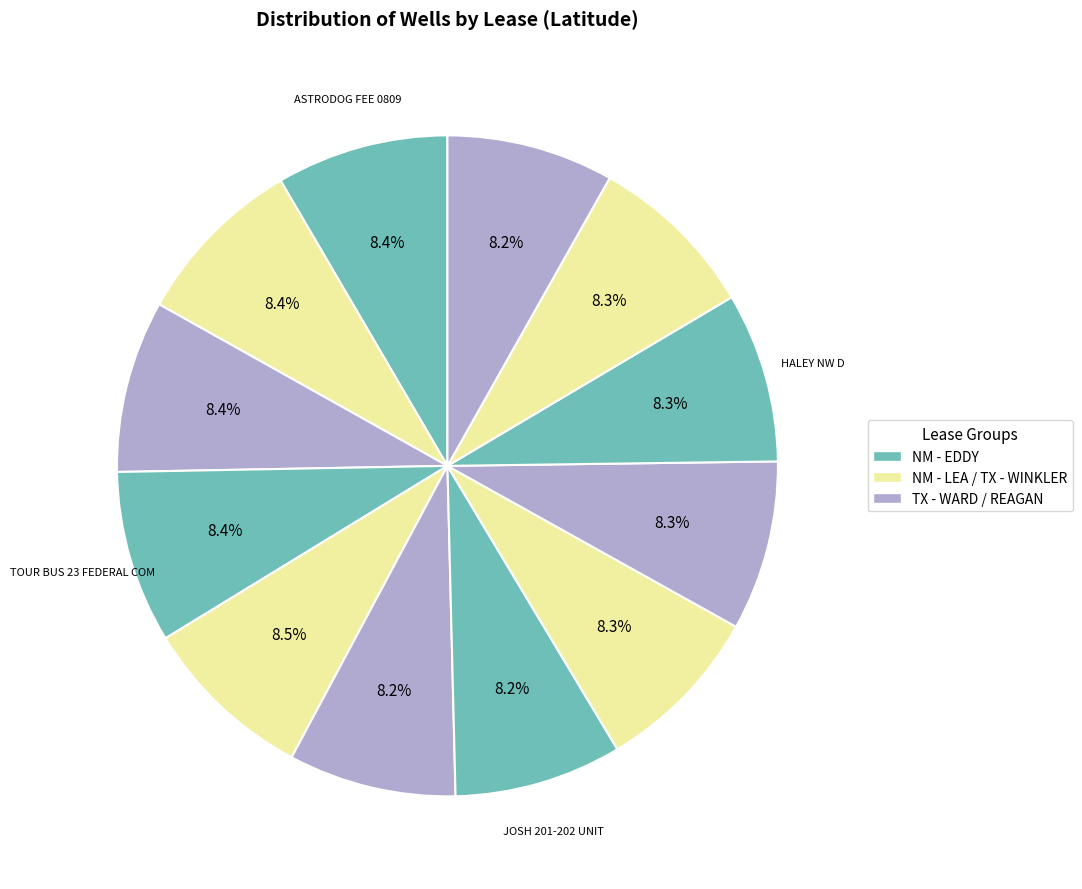

Count the number of slices in the pie.

12